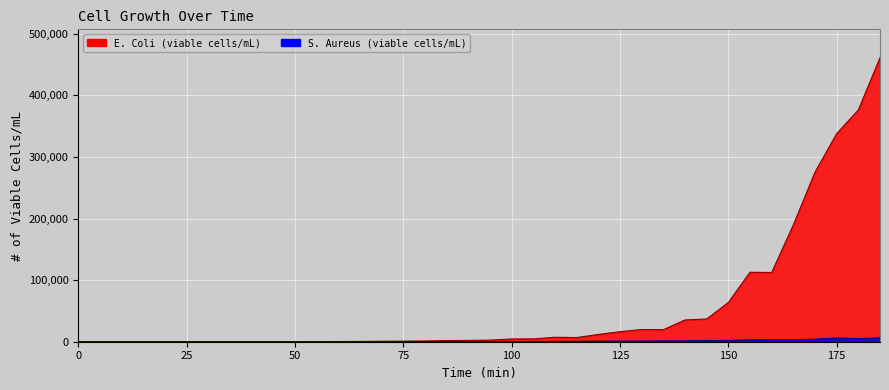

Which series has the largest total across all categories?

E. Coli (viable cells/mL)